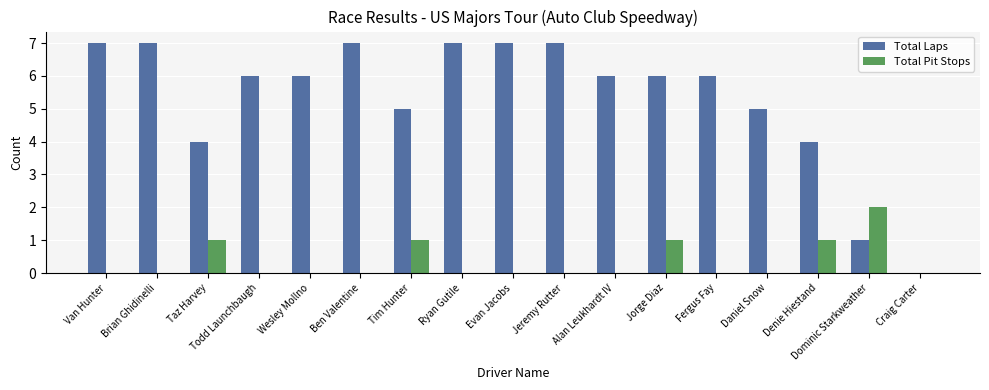

Reading left to right, what are all the values shown in this chart?

Total Laps: Van Hunter=7	Brian Ghidinelli=7	Taz Harvey=4	Todd Launchbaugh=6	Wesley Mollno=6	Ben Valentine=7	Tim Hunter=5	Ryan Gutile=7	Evan Jacobs=7	Jeremy Rutter=7	Alan Leukhardt IV=6	Jorge Diaz=6	Fergus Fay=6	Daniel Snow=5	Denie Hiestand=4	Dominic Starkweather=1	Craig Carter=0
Total Pit Stops: Van Hunter=0	Brian Ghidinelli=0	Taz Harvey=1	Todd Launchbaugh=0	Wesley Mollno=0	Ben Valentine=0	Tim Hunter=1	Ryan Gutile=0	Evan Jacobs=0	Jeremy Rutter=0	Alan Leukhardt IV=0	Jorge Diaz=1	Fergus Fay=0	Daniel Snow=0	Denie Hiestand=1	Dominic Starkweather=2	Craig Carter=0